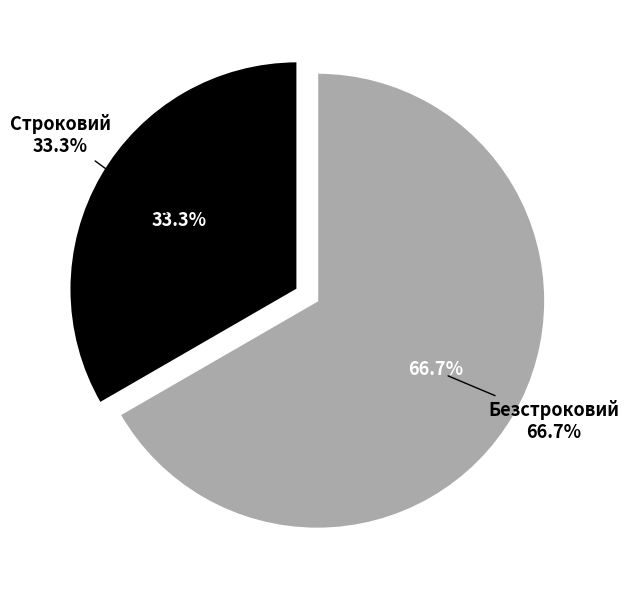

Which slice is the largest?

Безстроковий